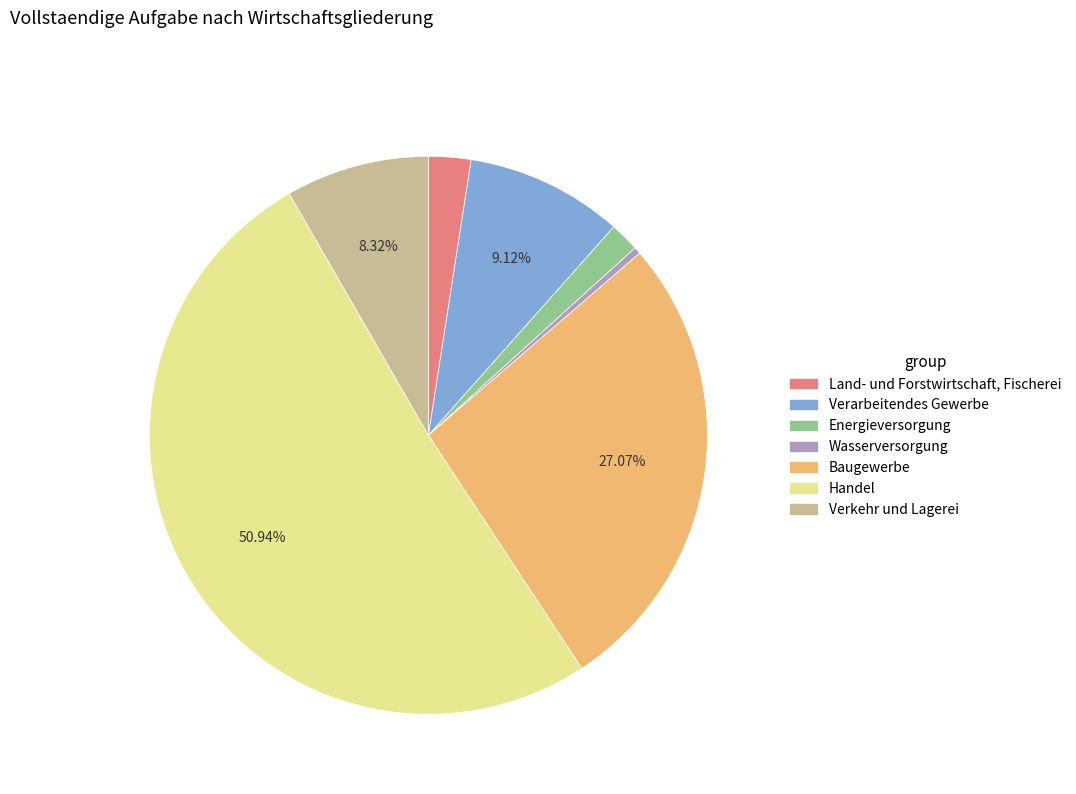

To the nearest percent, what is the difference between the largest and smallest slice percentages?

51%